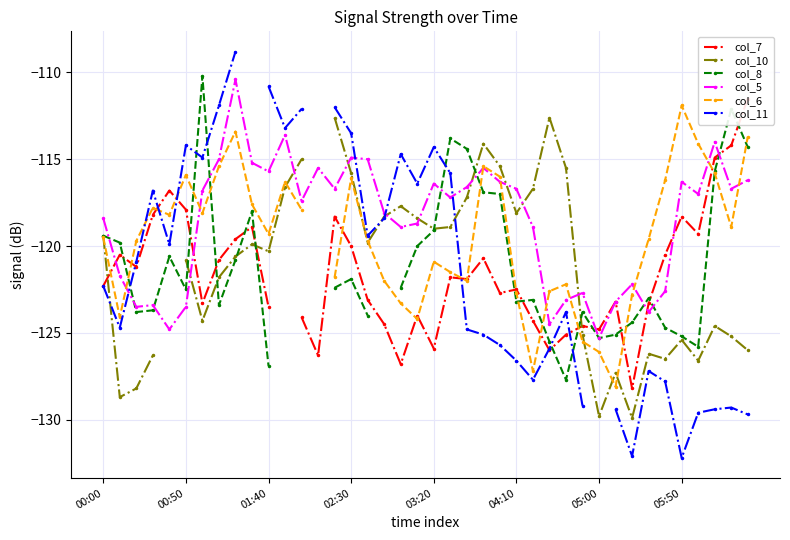

Which series has the largest total across all categories?

col_5